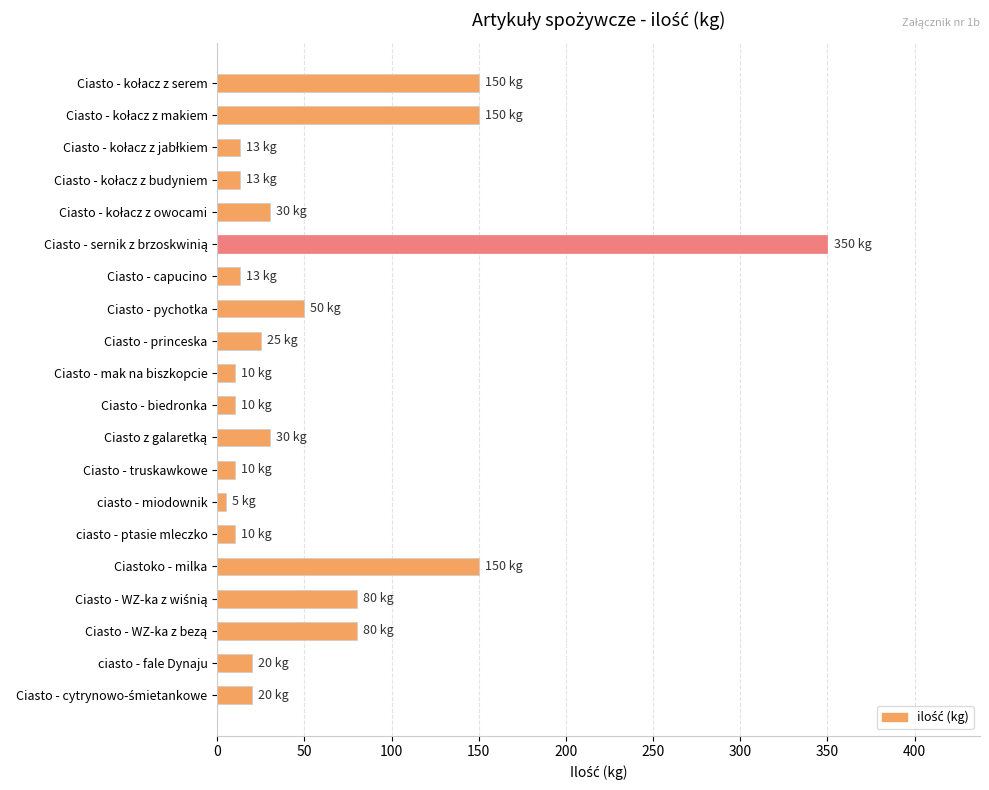

What is the smallest value displayed?

5